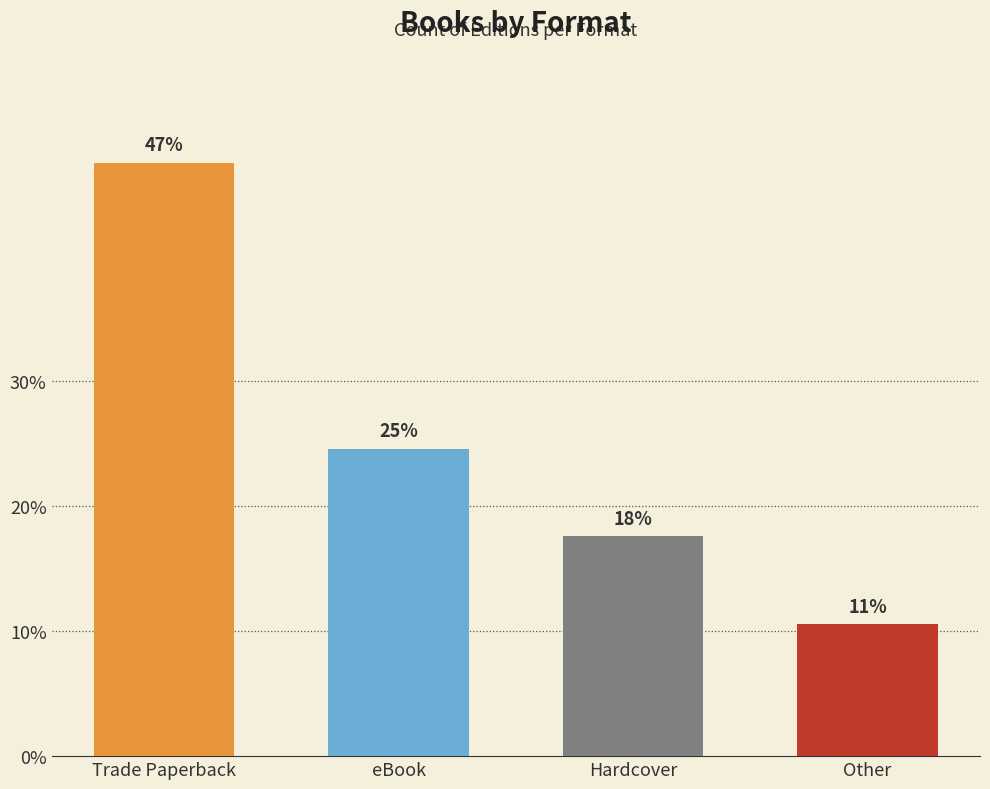

Between Other and Trade Paperback, which is larger?

Trade Paperback